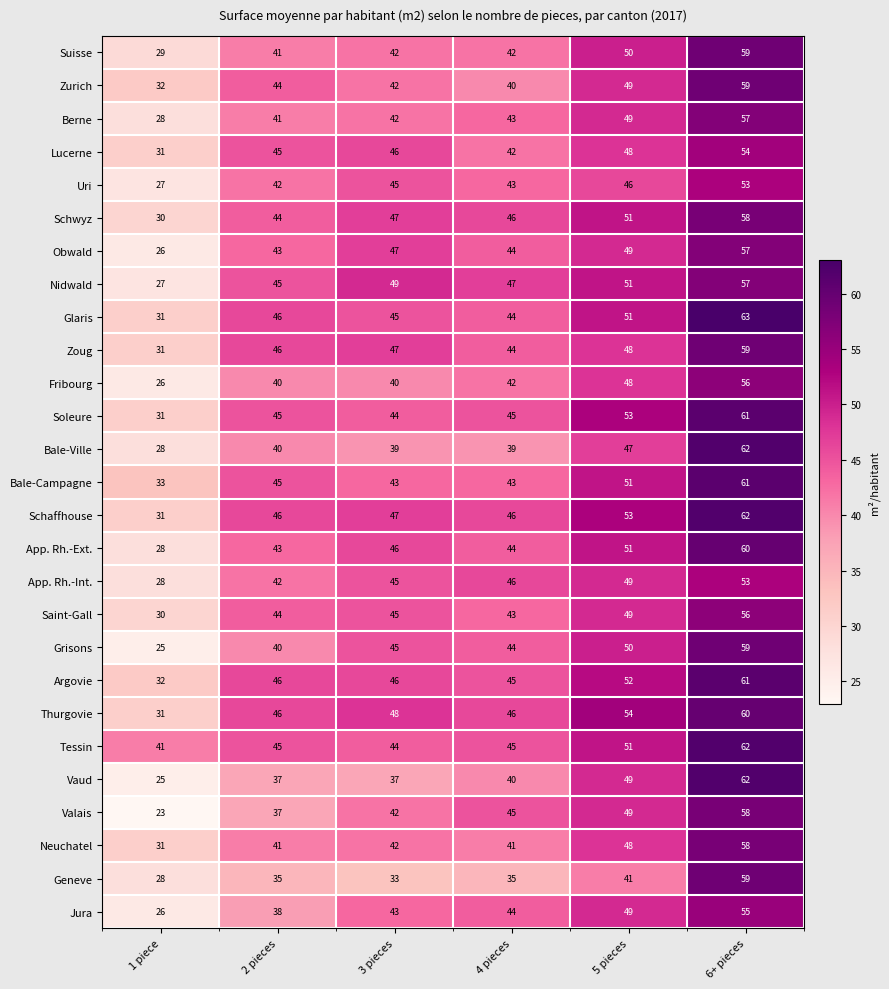

How many Valais values are between 37 and 49?

4